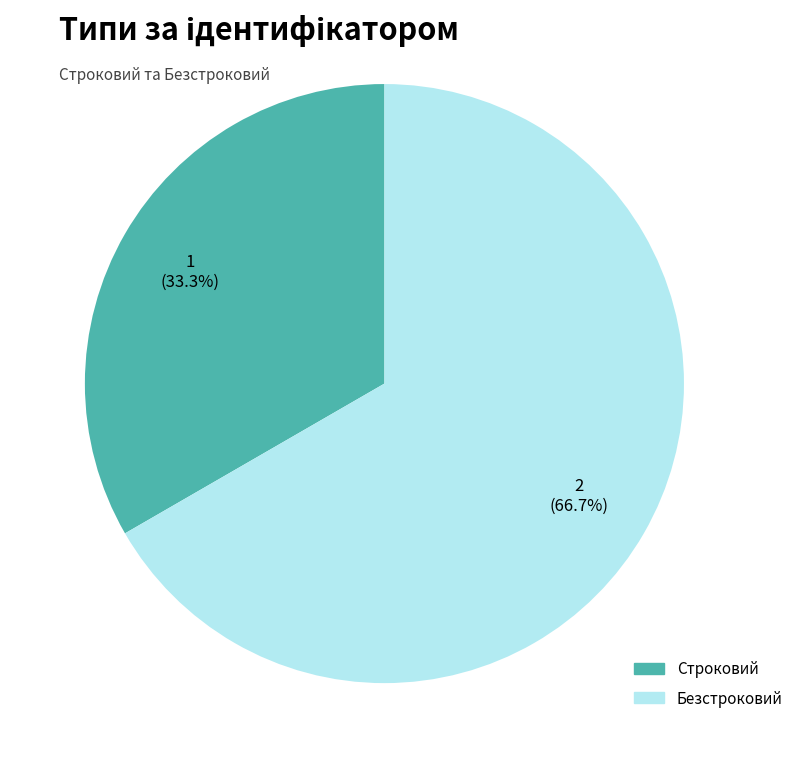

To the nearest percent, what is the average slice percentage?

50%